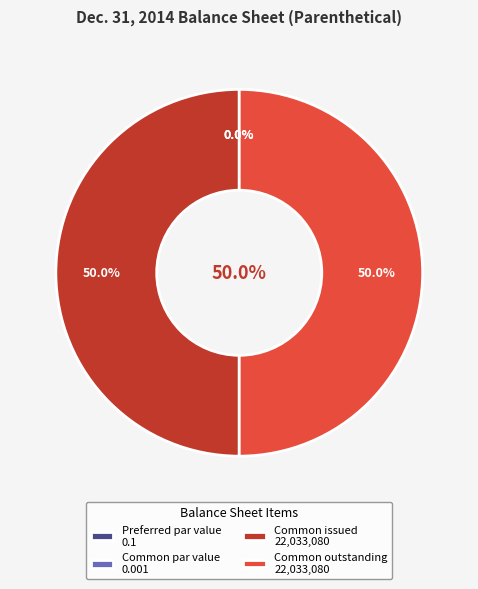

The Preferred stock, par value slice represents 0% of the pie. True or false?

True